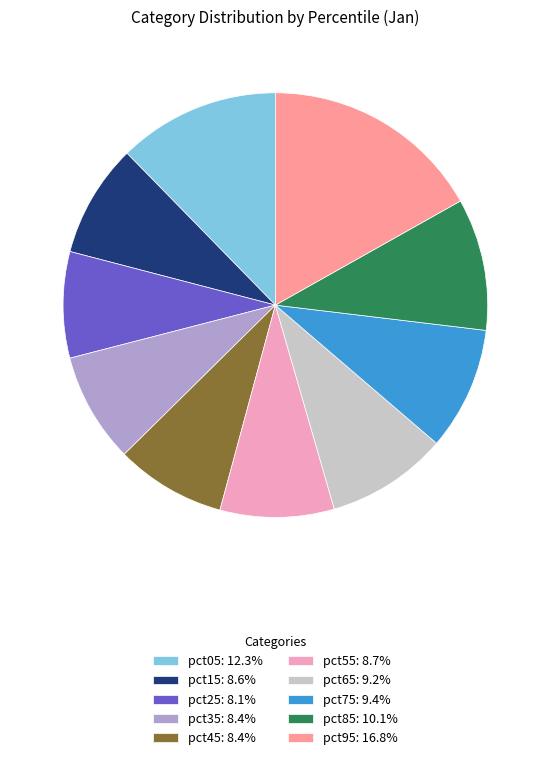

Combined, do pct05 and pct35 account for over 50%?

No